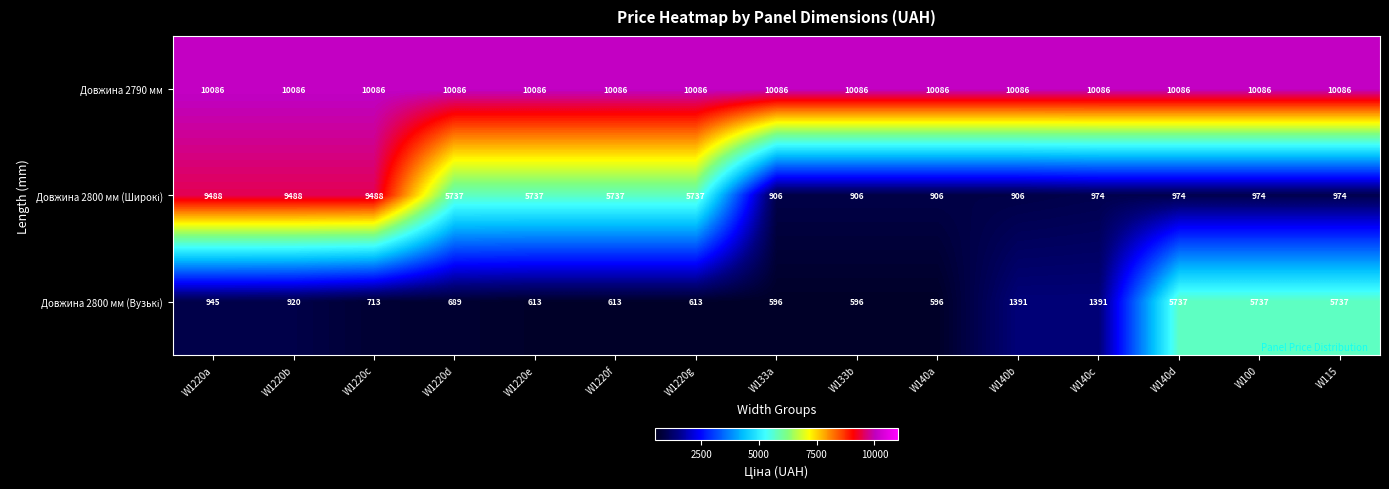

What value does the Довжина 2790 мм series have at W100?

10086